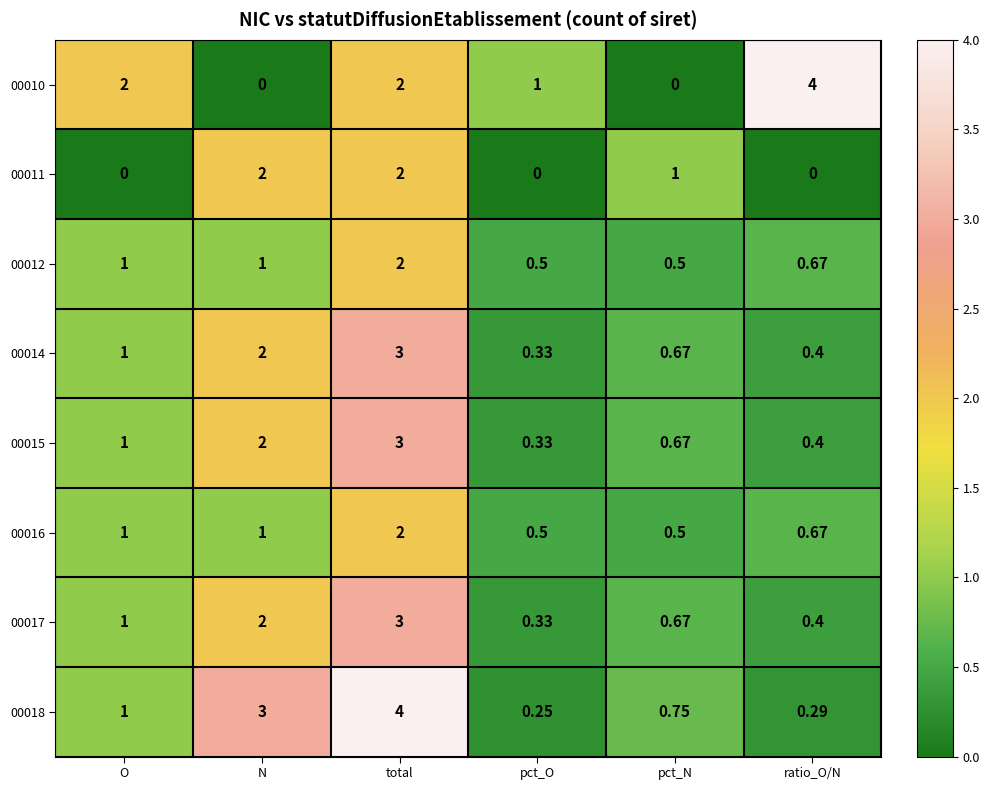

At which label is 00011 closest to 1?

pct_N